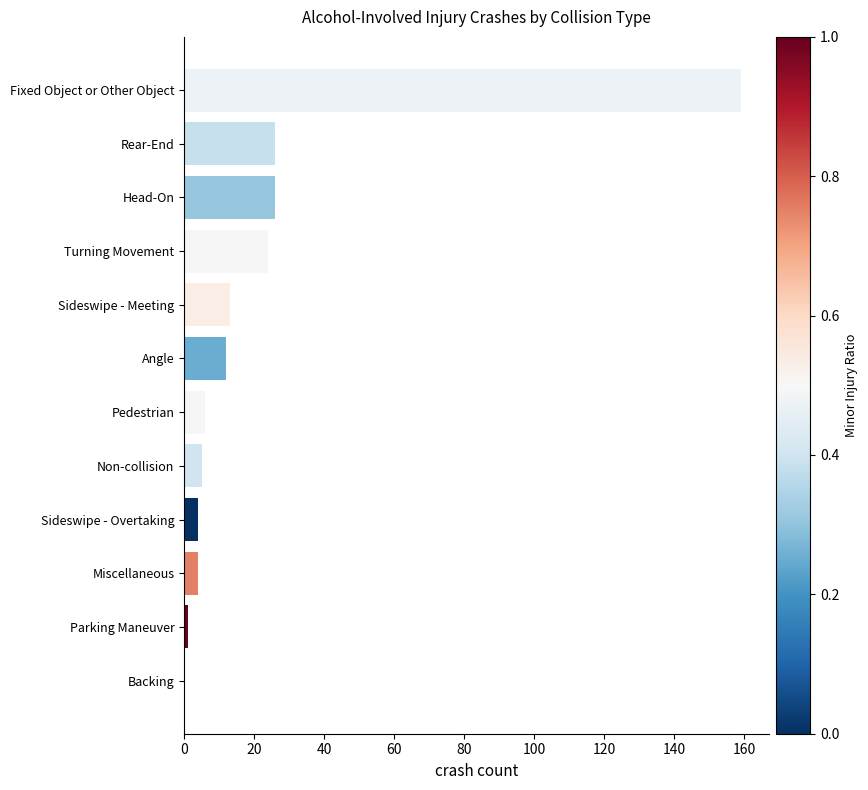

How many values are above zero?

11